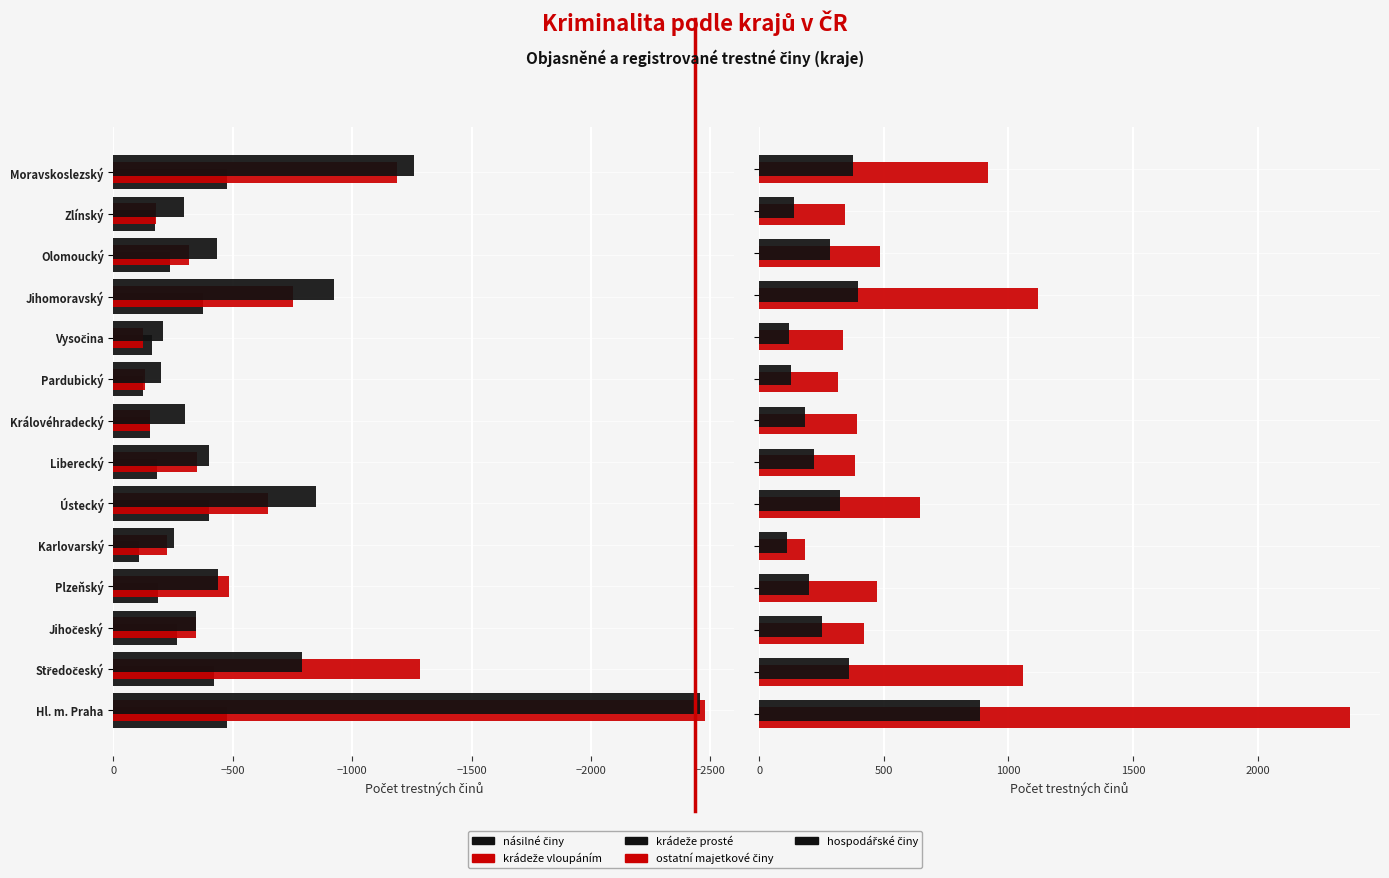

Which series has the largest total across all categories?

ostatní majetkové činy